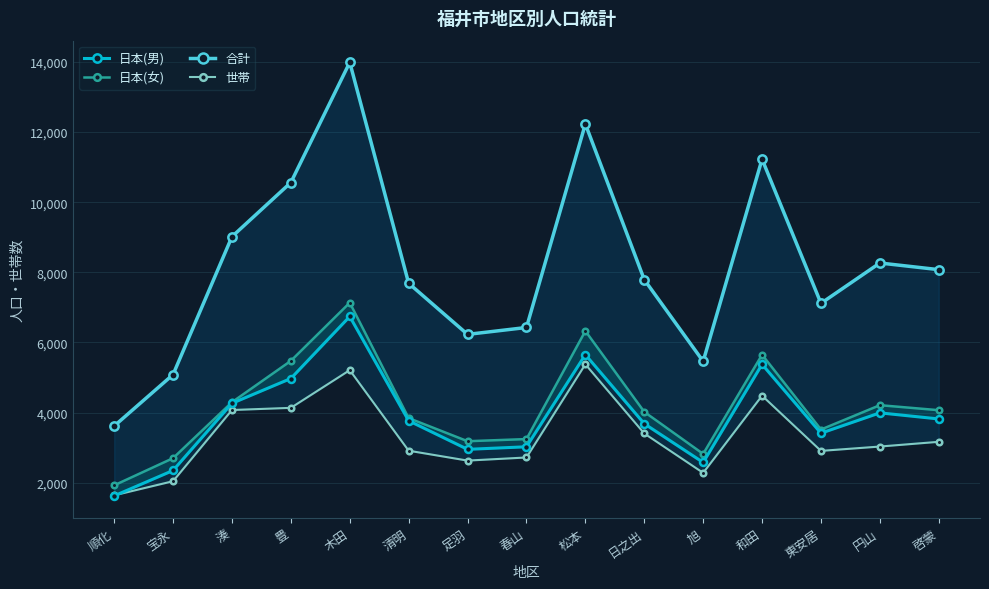

At which label does 日本(女) reach its minimum?

順化